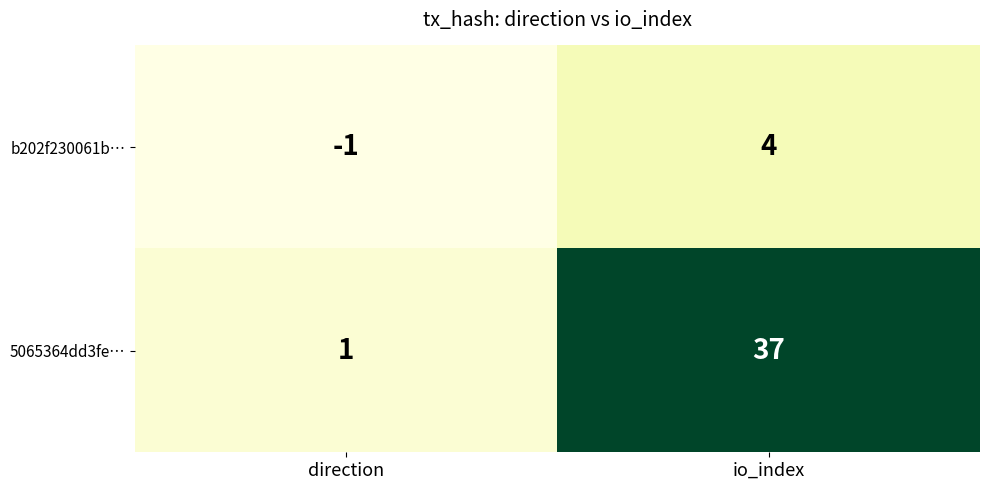

At which label is b202f230061b… closest to 1?

direction